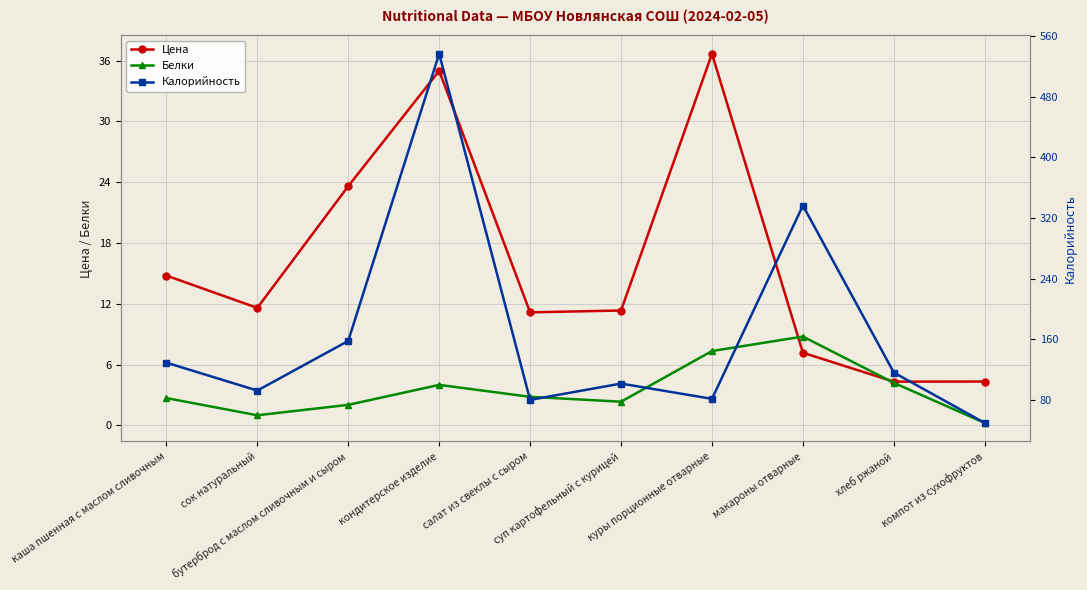

At which category does Белки reach its first local peak?

кондитерское изделие